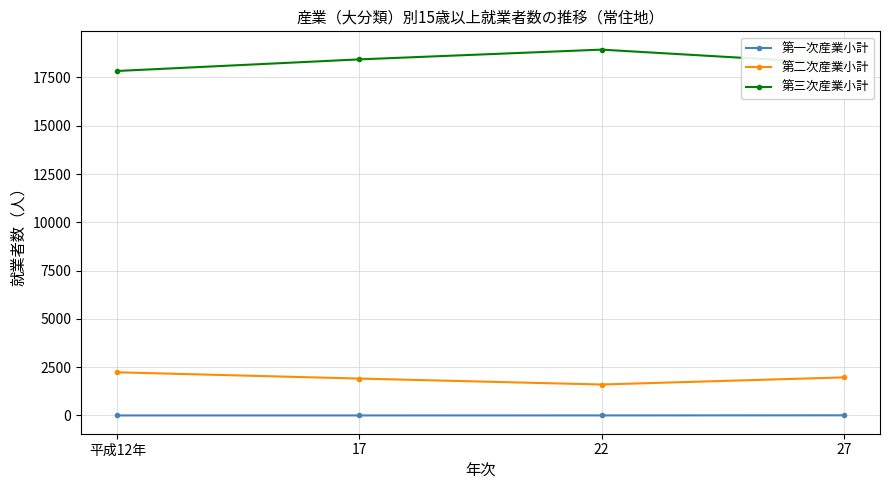

How many series are shown in this chart?

3